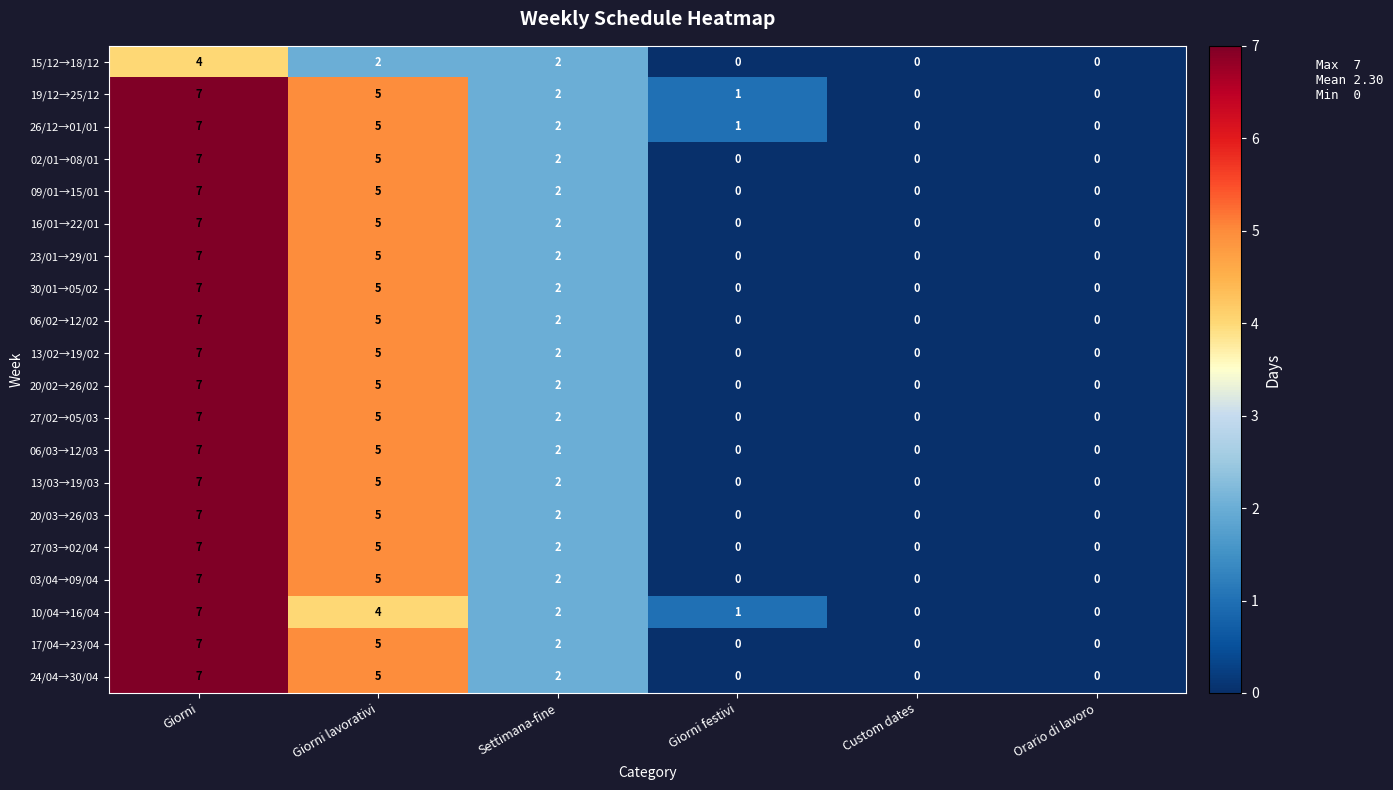

Is the value of 16/01→22/01 at Giorni festivi greater than the value of 27/03→02/04 at Settimana-fine?

No